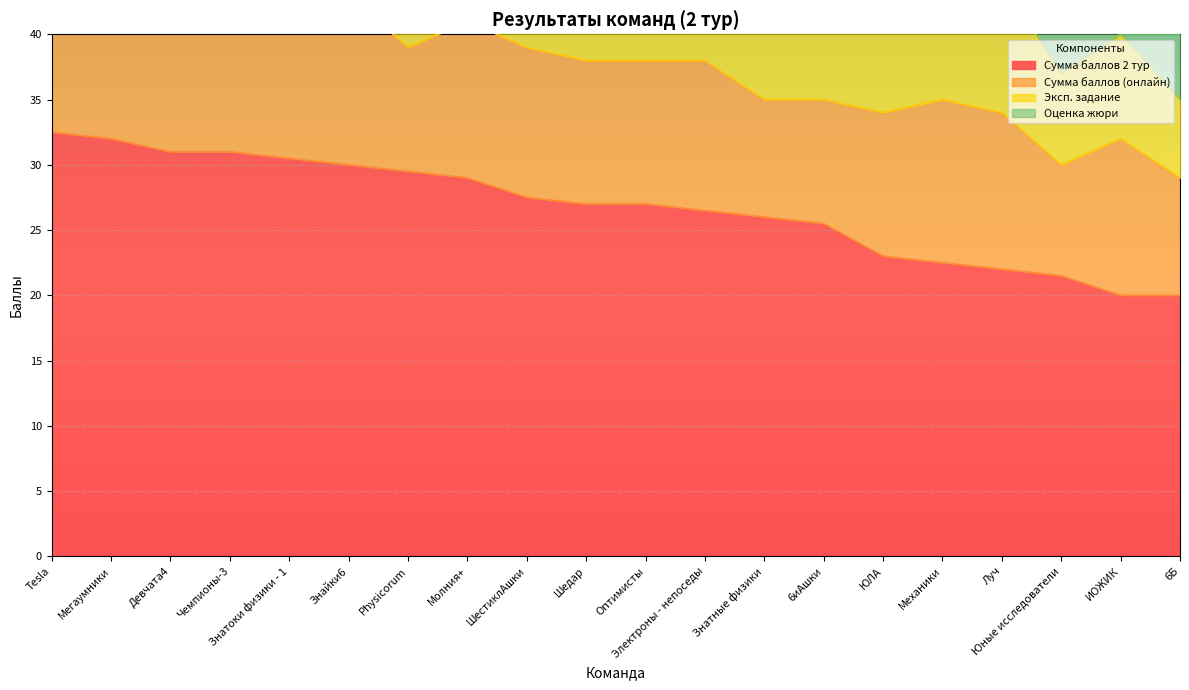

Reading right to left, list all the values displayed in this chart.

Сумма баллов 2 тур: 20.0	20.0	21.5	22.0	22.5	23.0	25.5	26.0	26.5	27.0	27.0	27.5	29.0	29.5	30.0	30.5	31.0	31.0	32.0	32.5
Сумма баллов (онлайн): 9.0	12.0	8.5	12.0	12.5	11.0	9.5	9.0	11.5	11.0	11.0	11.5	12.0	9.5	13.0	10.5	14.0	11.0	12.0	13.5
Эксп. задание: 6.0	8.0	7.0	10.0	10.0	9.0	6.0	7.0	8.0	6.0	10.0	6.0	7.0	10.0	7.0	10.0	9.0	10.0	10.0	9.0
Оценка жюри: 5.0	0.0	6.0	0.0	0.0	3.0	10.0	10.0	7.0	10.0	6.0	10.0	10.0	10.0	10.0	10.0	8.0	10.0	10.0	10.0